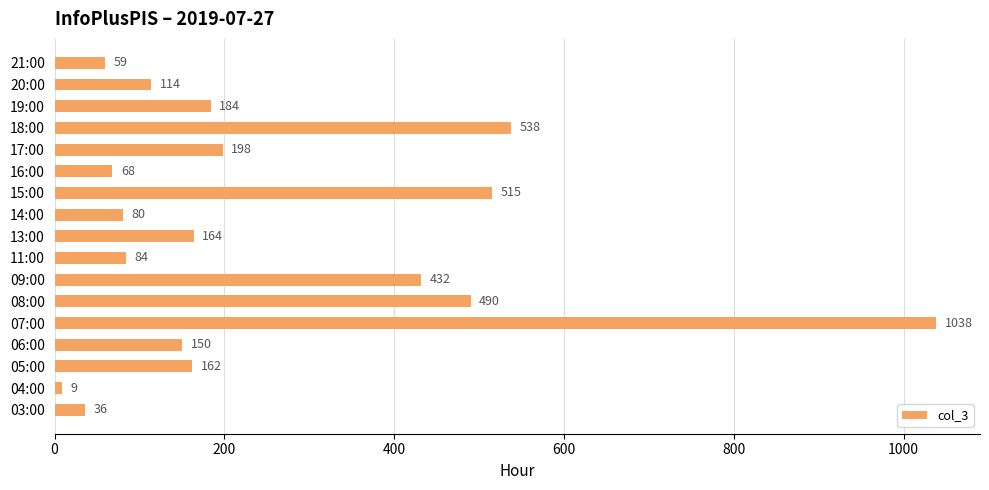

What is the sum of all values?

4321